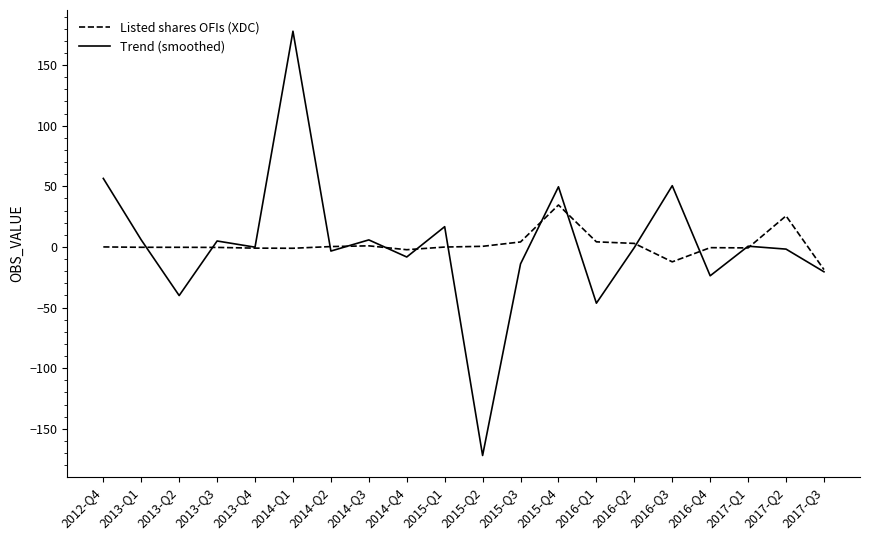

At which category does Trend (smoothed) reach its first local peak?

2013-Q3